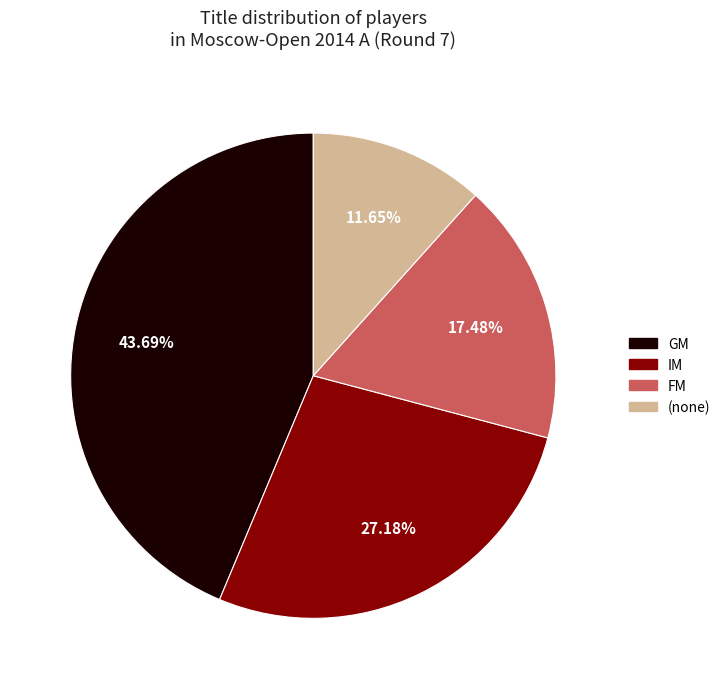

Is there any slice that represents more than half of the pie?

No